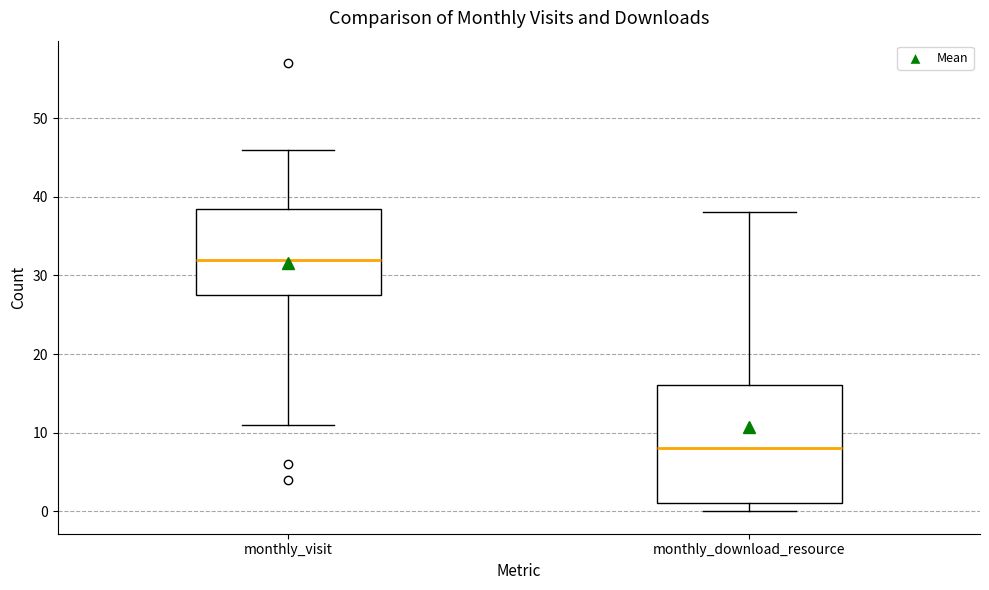

Which box's median line is the highest?

monthly_visit